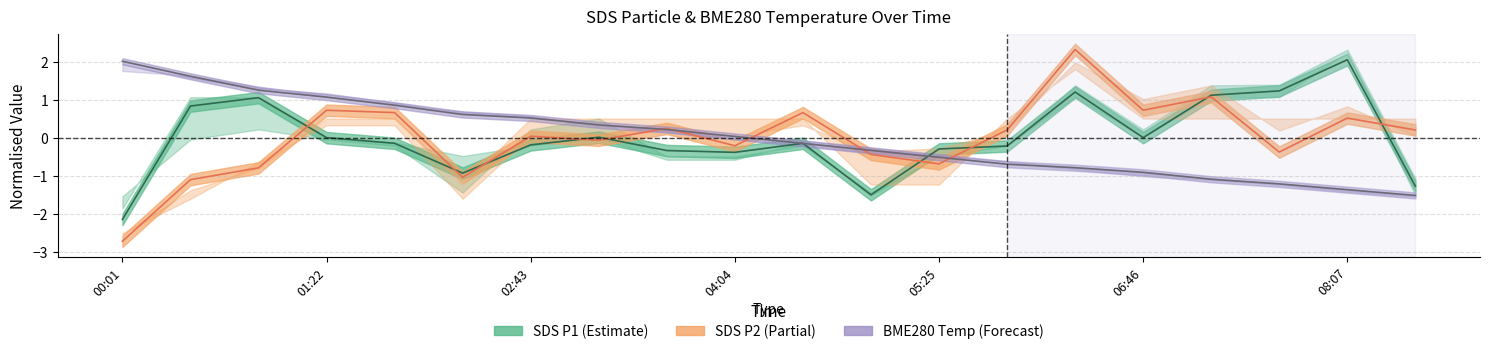

What is the smallest value displayed?

-2.7